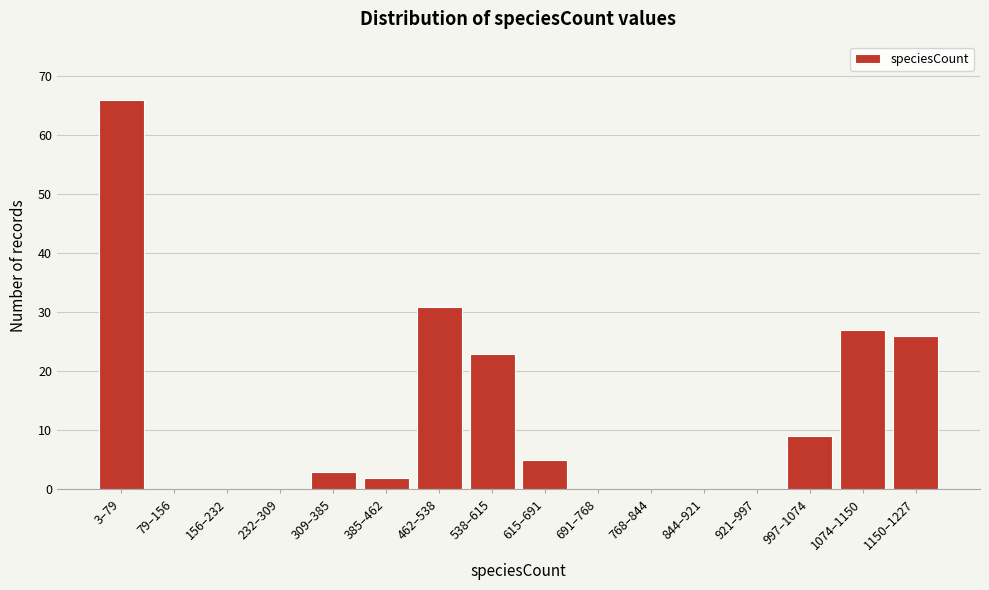

Reading right to left, list all the values displayed in this chart.

1150–1227=26	1074–1150=27	997–1074=9	921–997=0	844–921=0	768–844=0	691–768=0	615–691=5	538–615=23	462–538=31	385–462=2	309–385=3	232–309=0	156–232=0	79–156=0	3–79=66